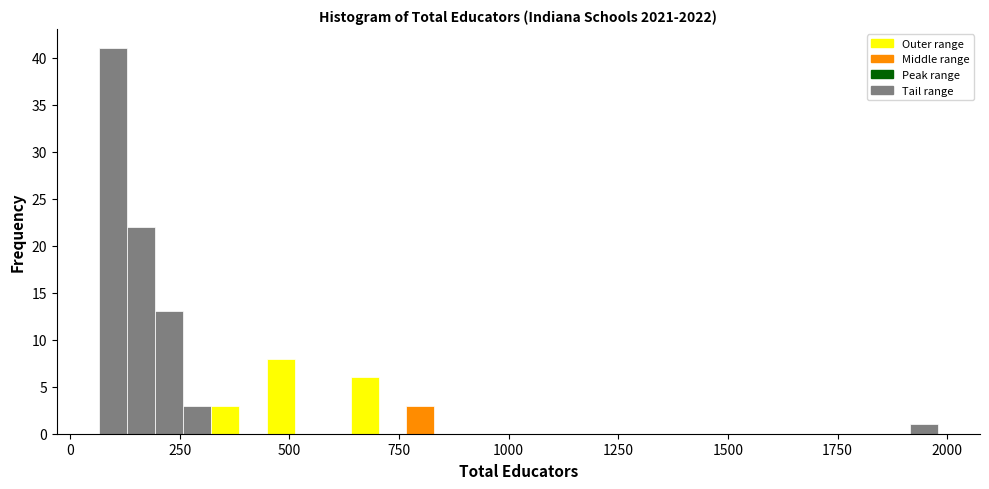

Around what value on the x-axis is the tallest bar? Give the approximate position of its centre, as read against the axis.

100